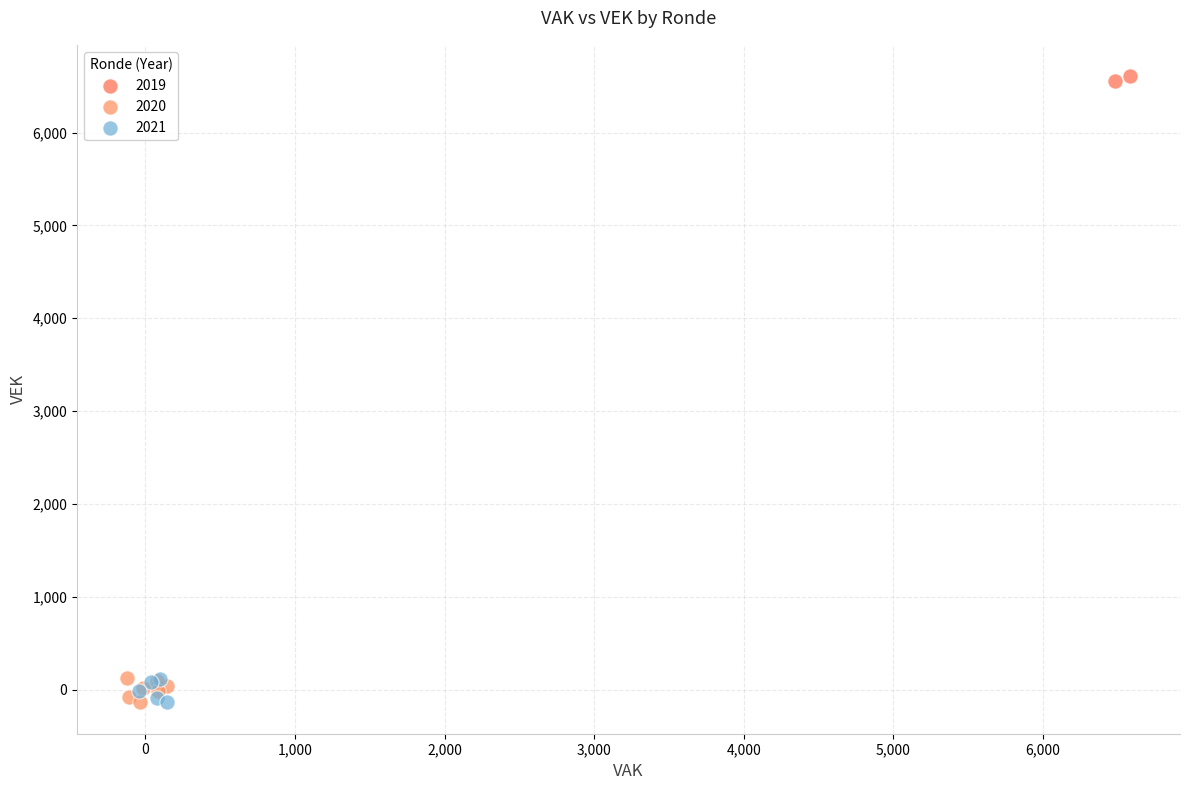

Which series reaches the maximum Y coordinate?

2019